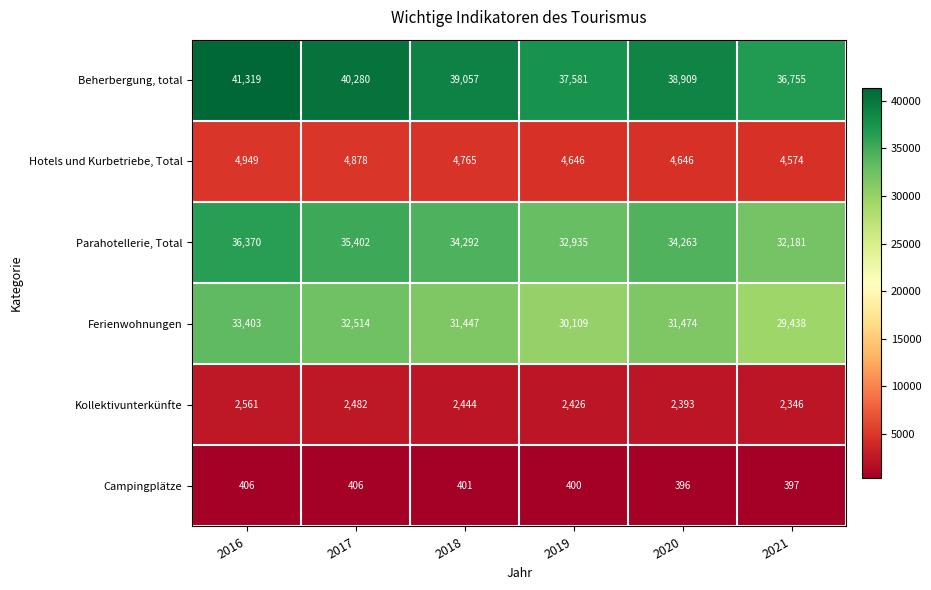

How many distinct data groups are displayed?

6